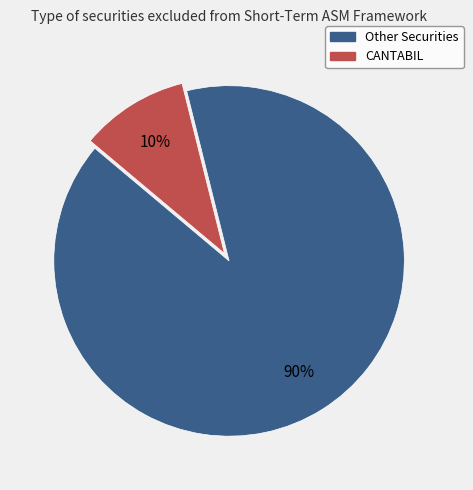

To the nearest percent, what is the average slice percentage?

50%